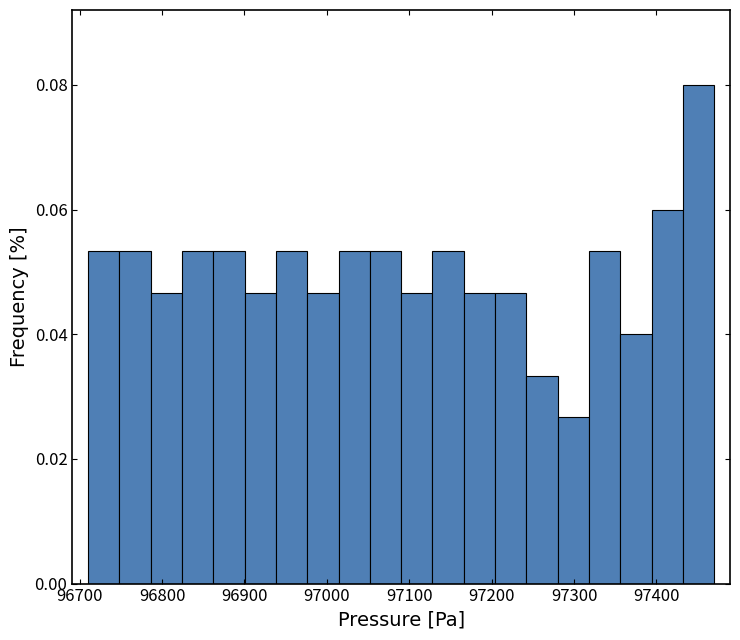

Read against the x-axis, roughly where is the centre of the tallest bar?

97450